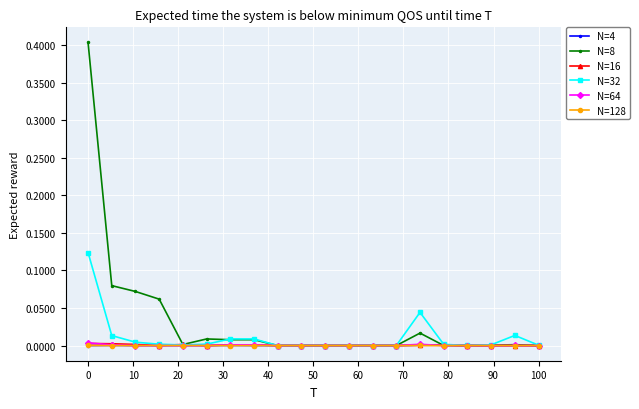

What is the maximum value shown in the chart?

0.4